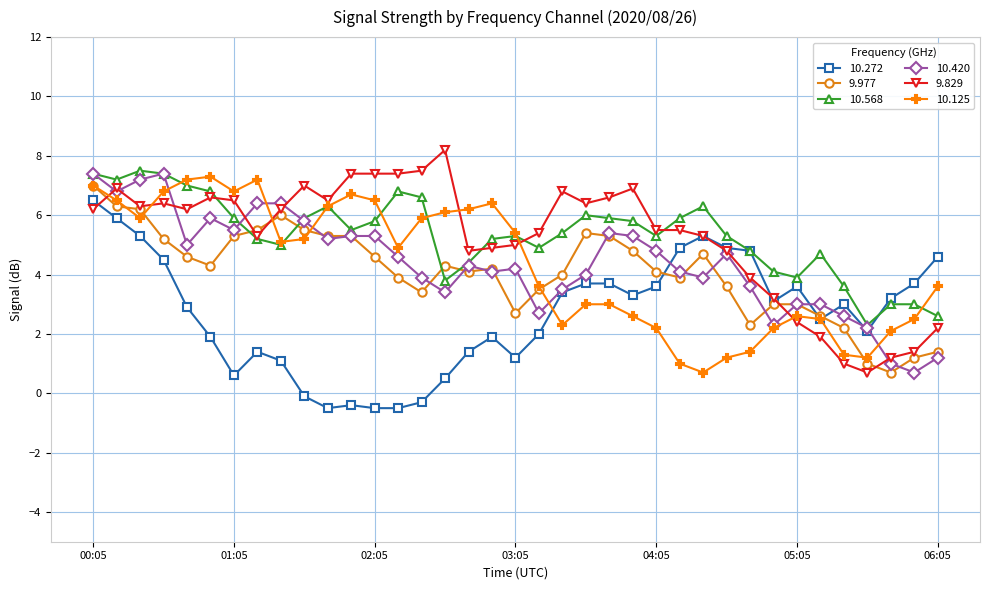

What is the value of the 9.829 point at the 26th from the left?

5.5